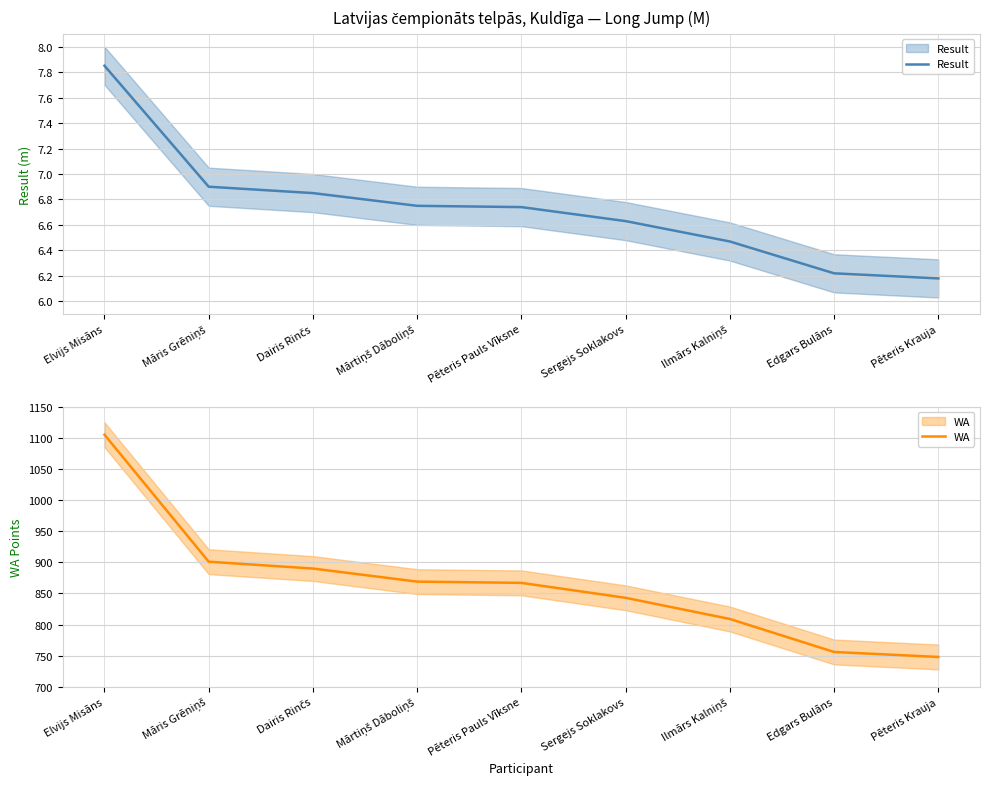

Which series has the largest total across all categories?

WA